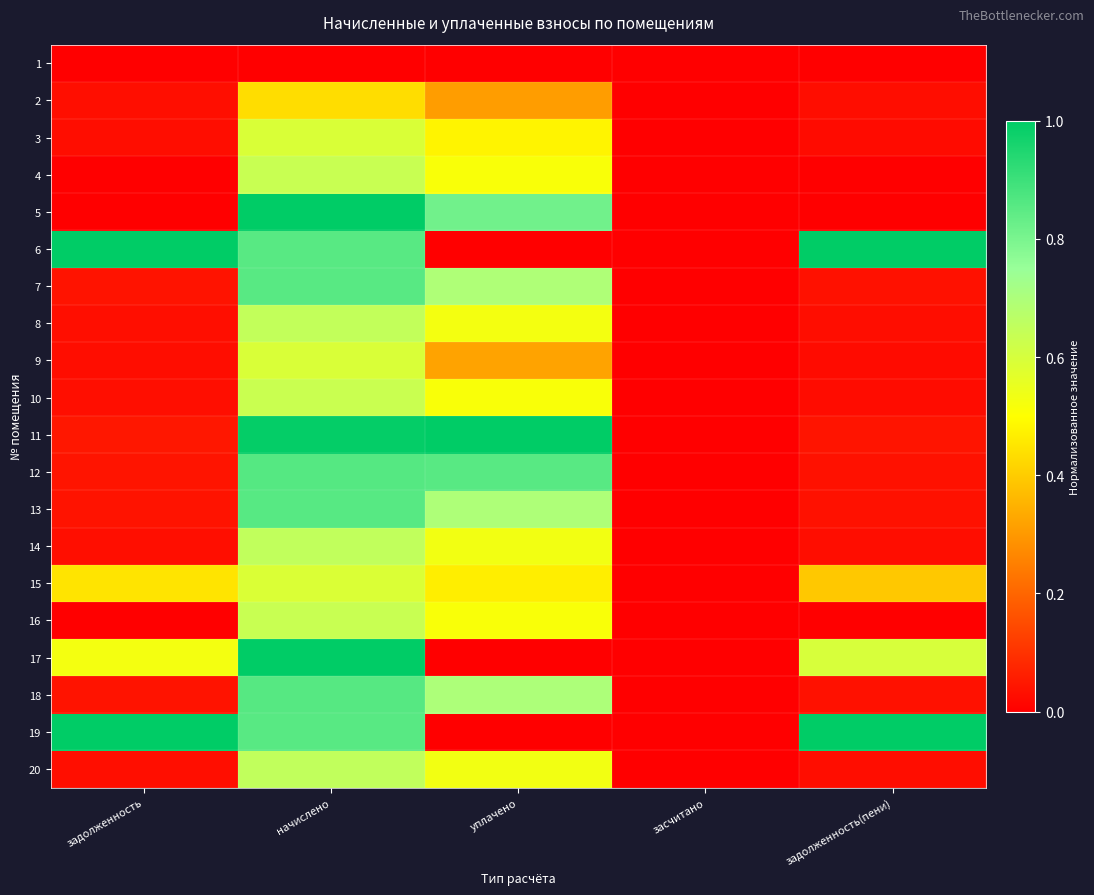

At how many categories does at least one series exceed 0?

4